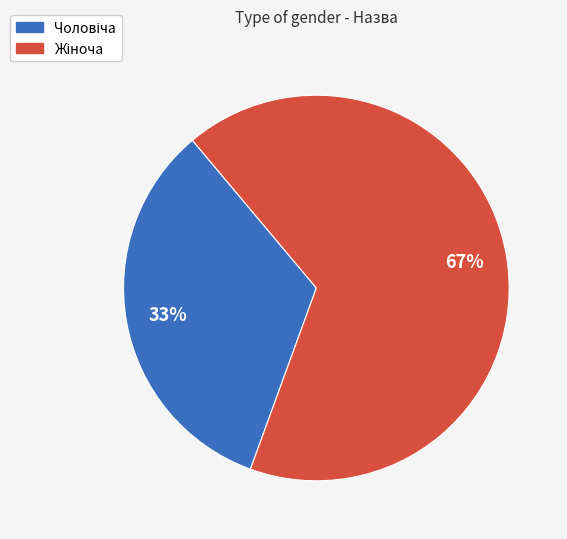

Is there a majority slice in this chart?

Yes